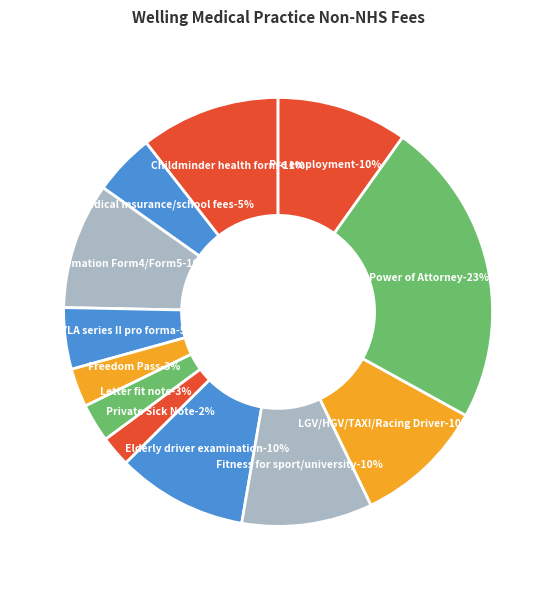

Is it true that Power of Attorney is 17% of the pie?

False